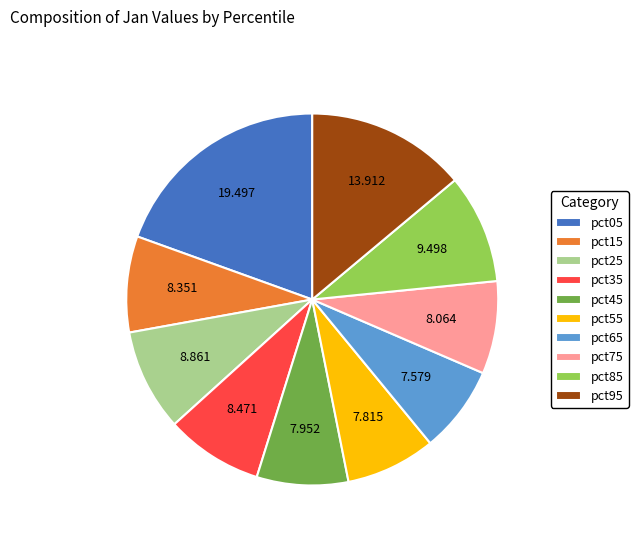

Is the sum of pct75 and pct05 greater than half?

No